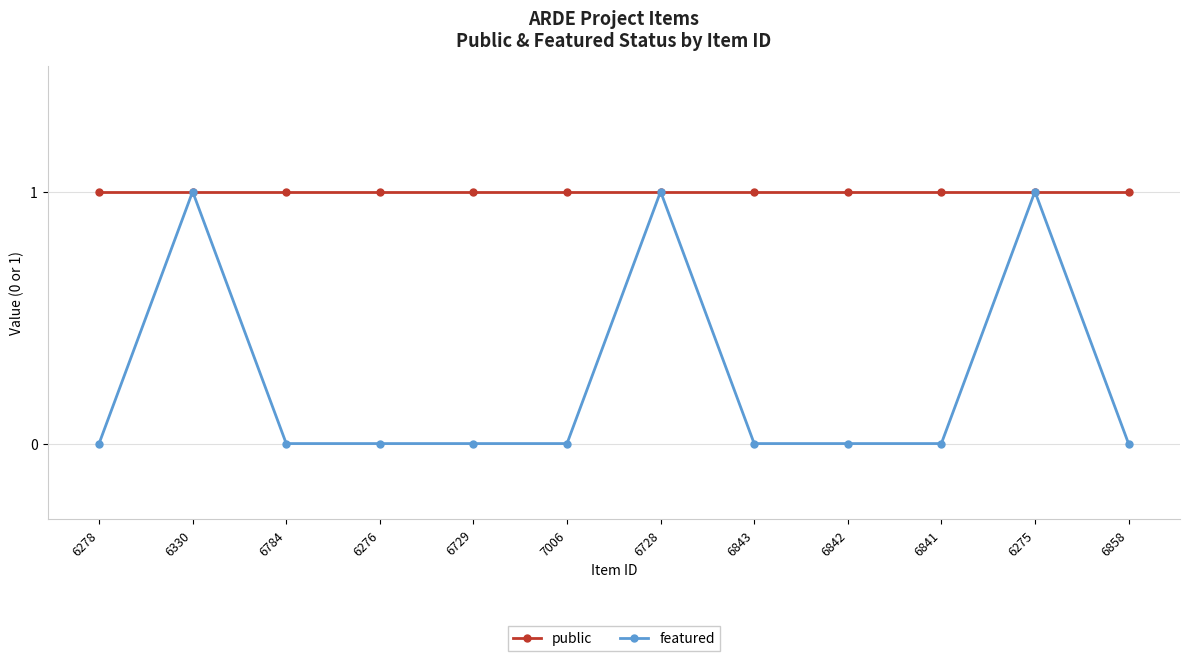

List the series in order of their overall mean, lowest first.

featured, public